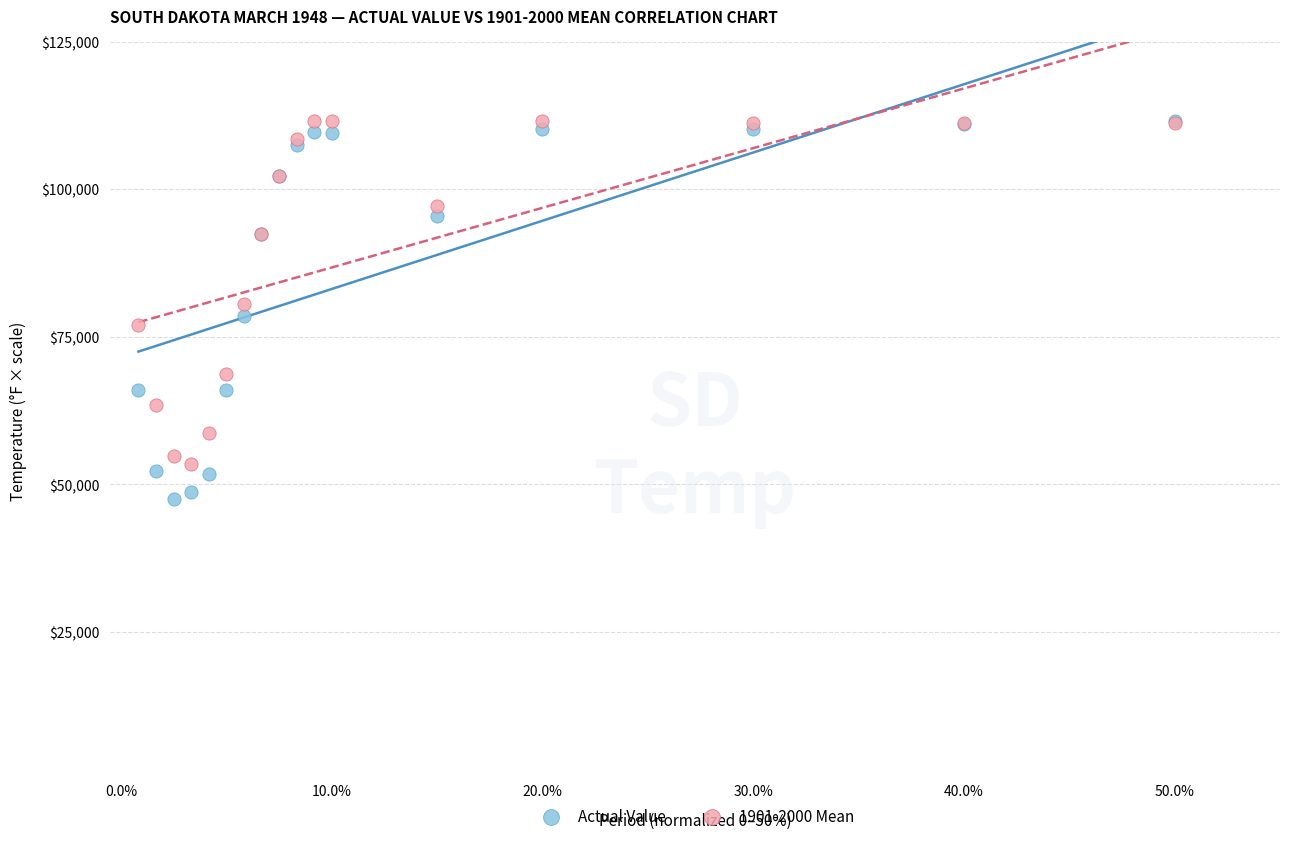

Which series has the widest spread of Y values?

Actual Value